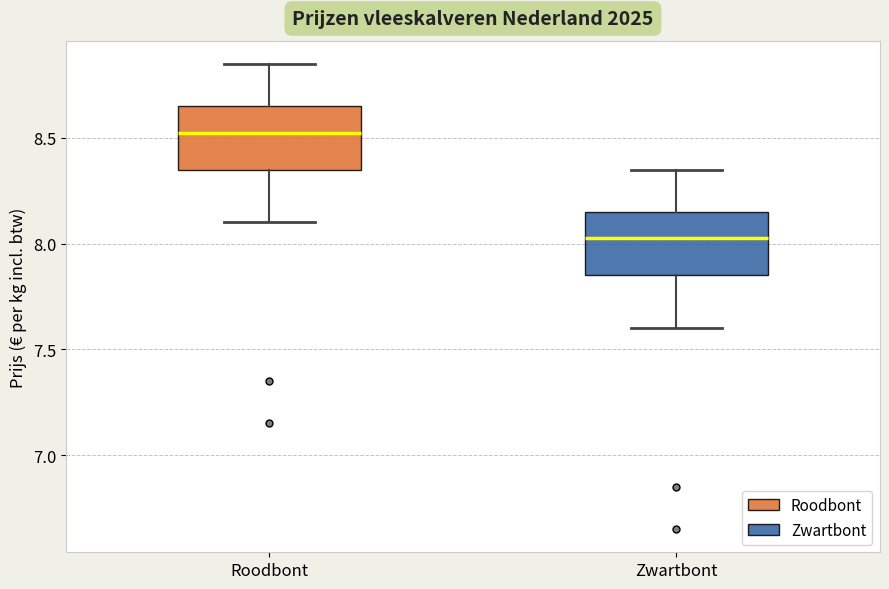

Which box has the lowest median line?

Zwartbont